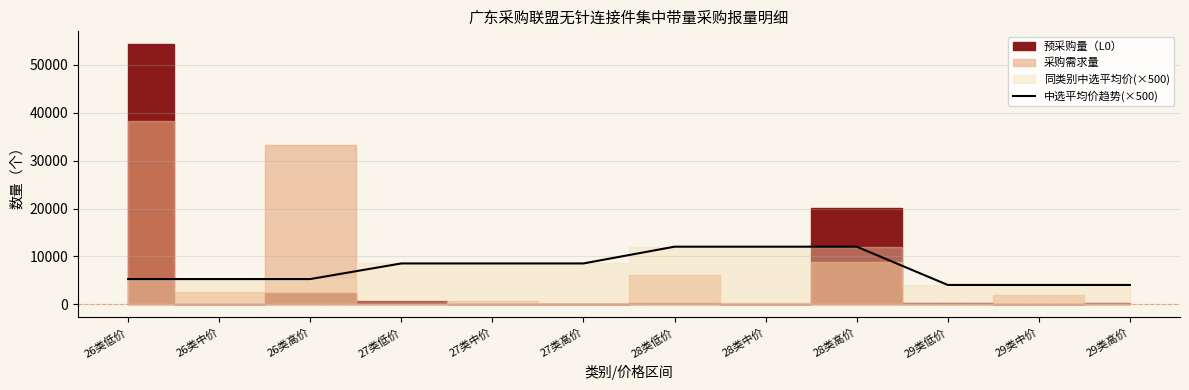

What is the difference between the maximum and second lowest values?

7995.0